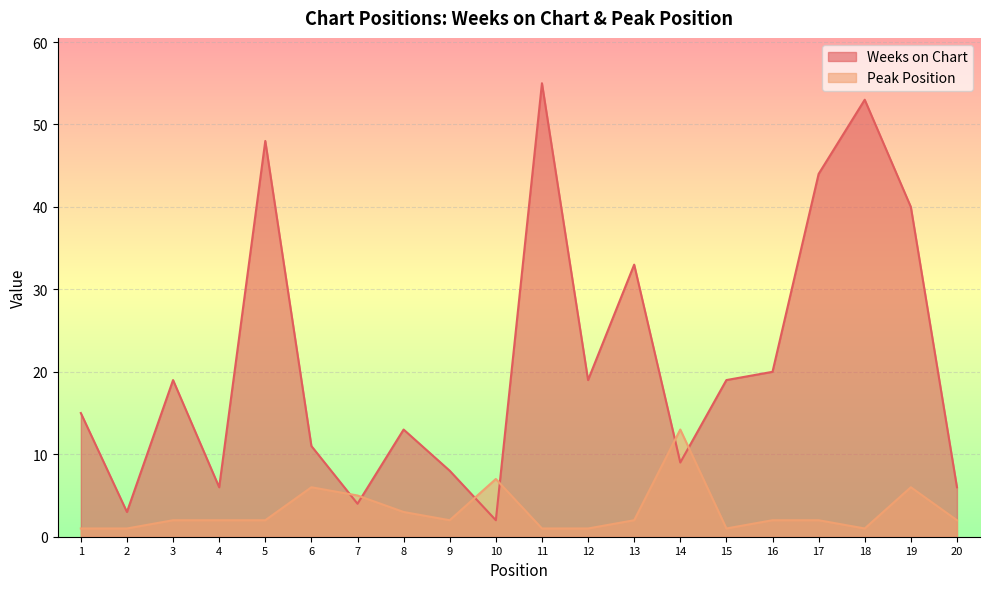

Is it true that Weeks on Chart equals 4 at 6?

False